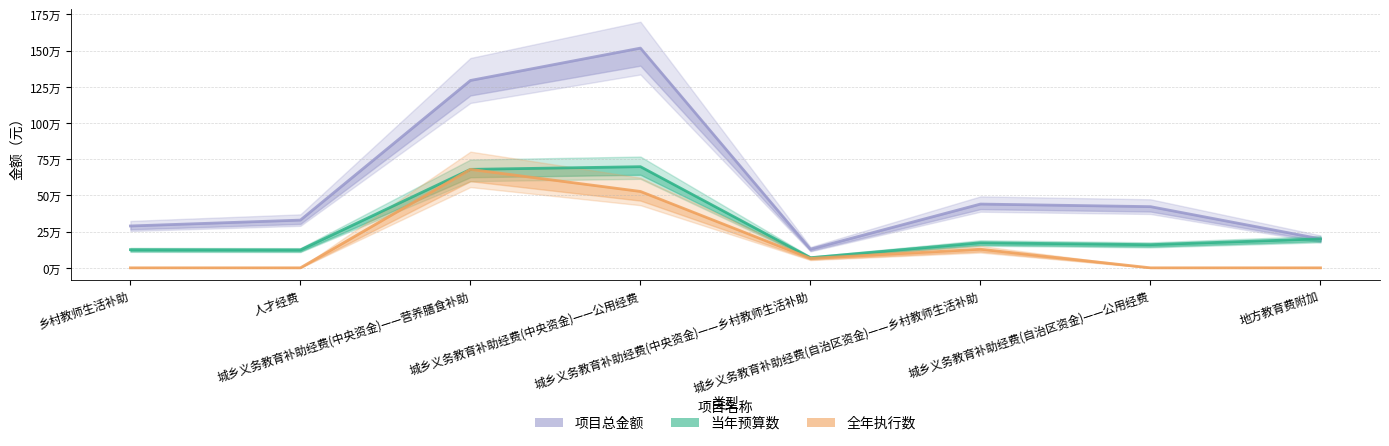

At which category is the sum across all series the highest?

城乡义务教育补助经费(中央资金)——公用经费